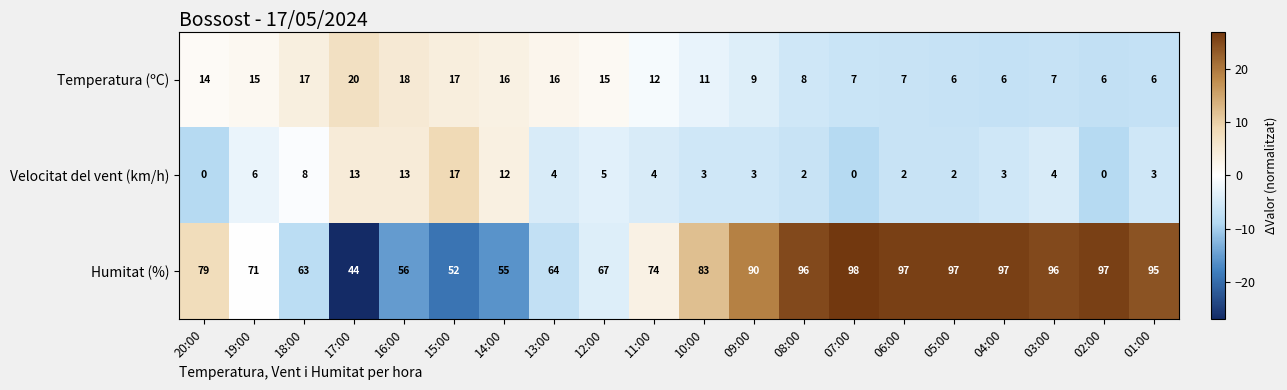

What value does the Temperatura (ºC) series have at 01:00, to the nearest 10?

10